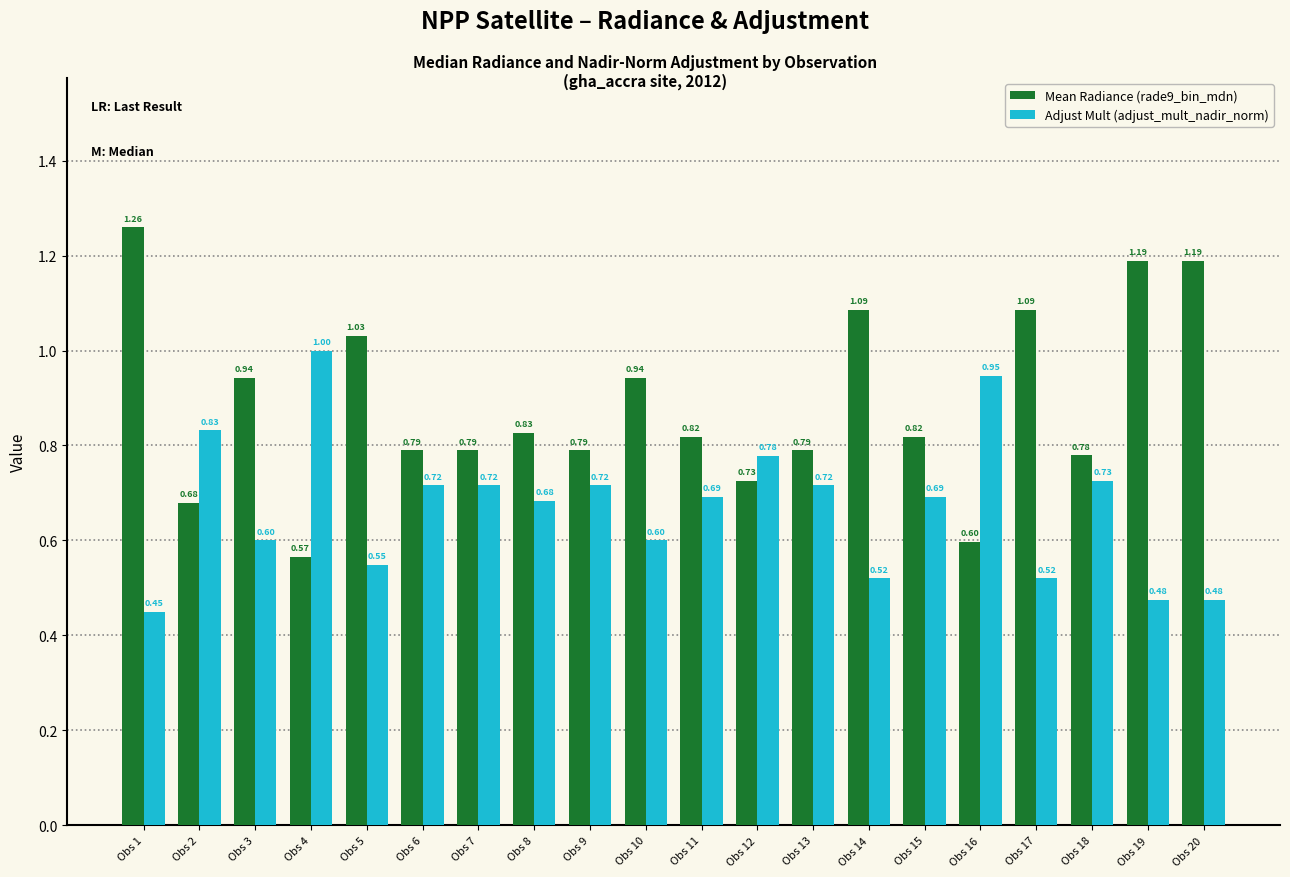

At which label does Mean Radiance (rade9_bin_mdn) reach its peak?

Obs 1